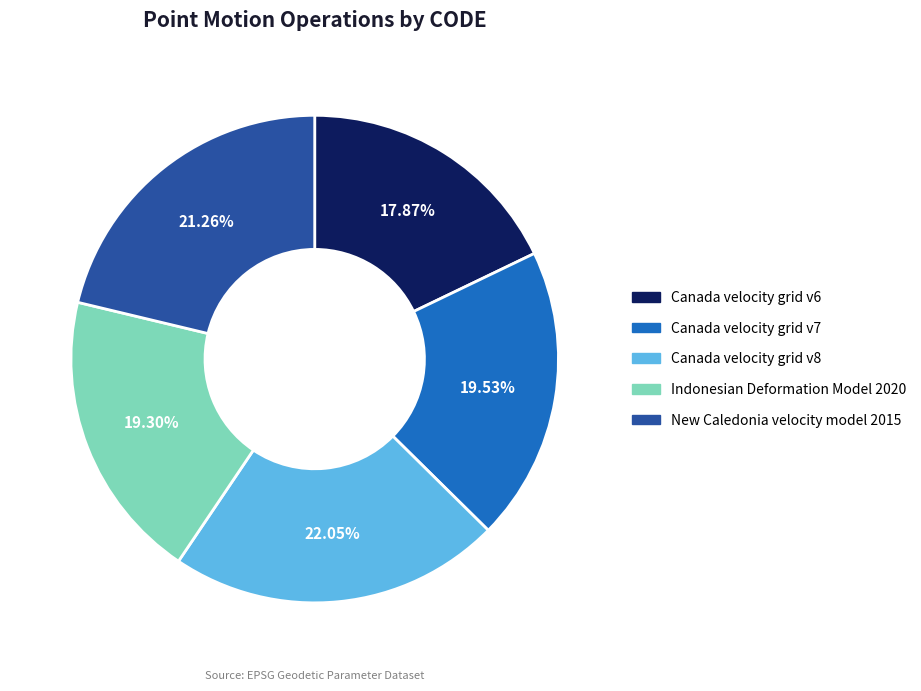

Which category has the biggest portion of the pie?

Canada velocity grid v8